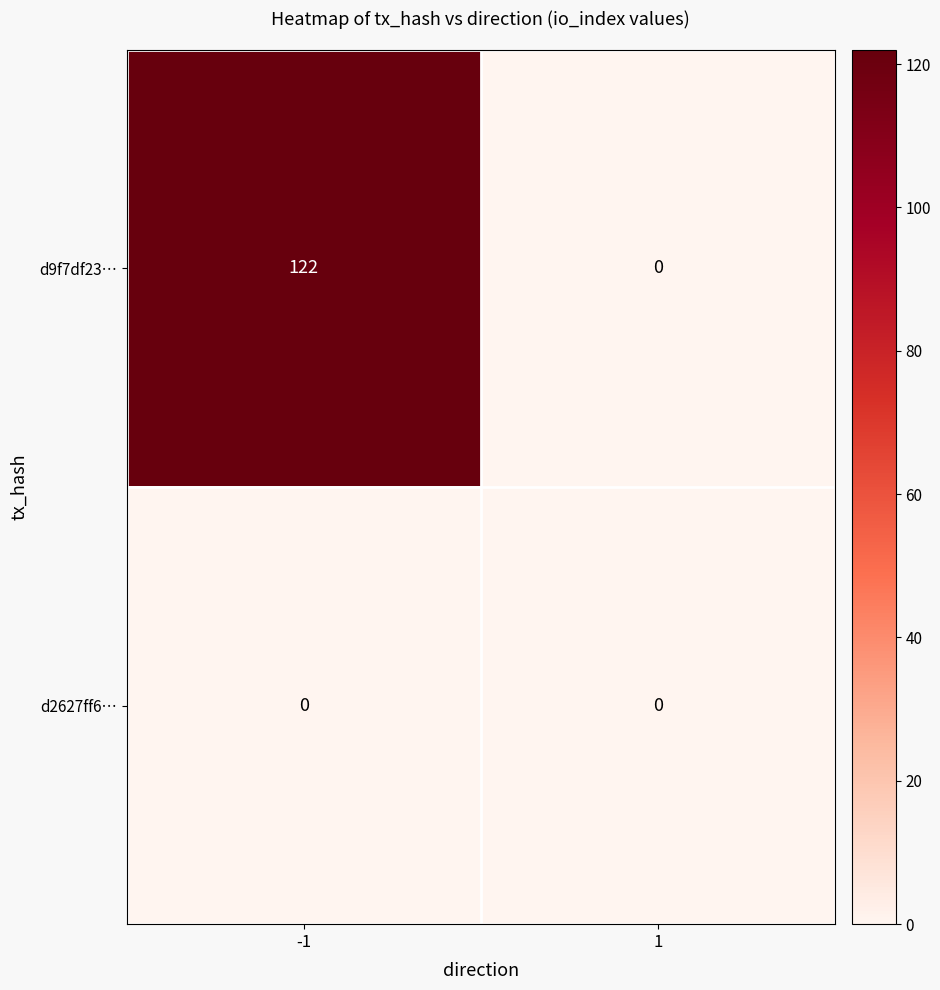

What is the average value of the d9f7df23… series?

61